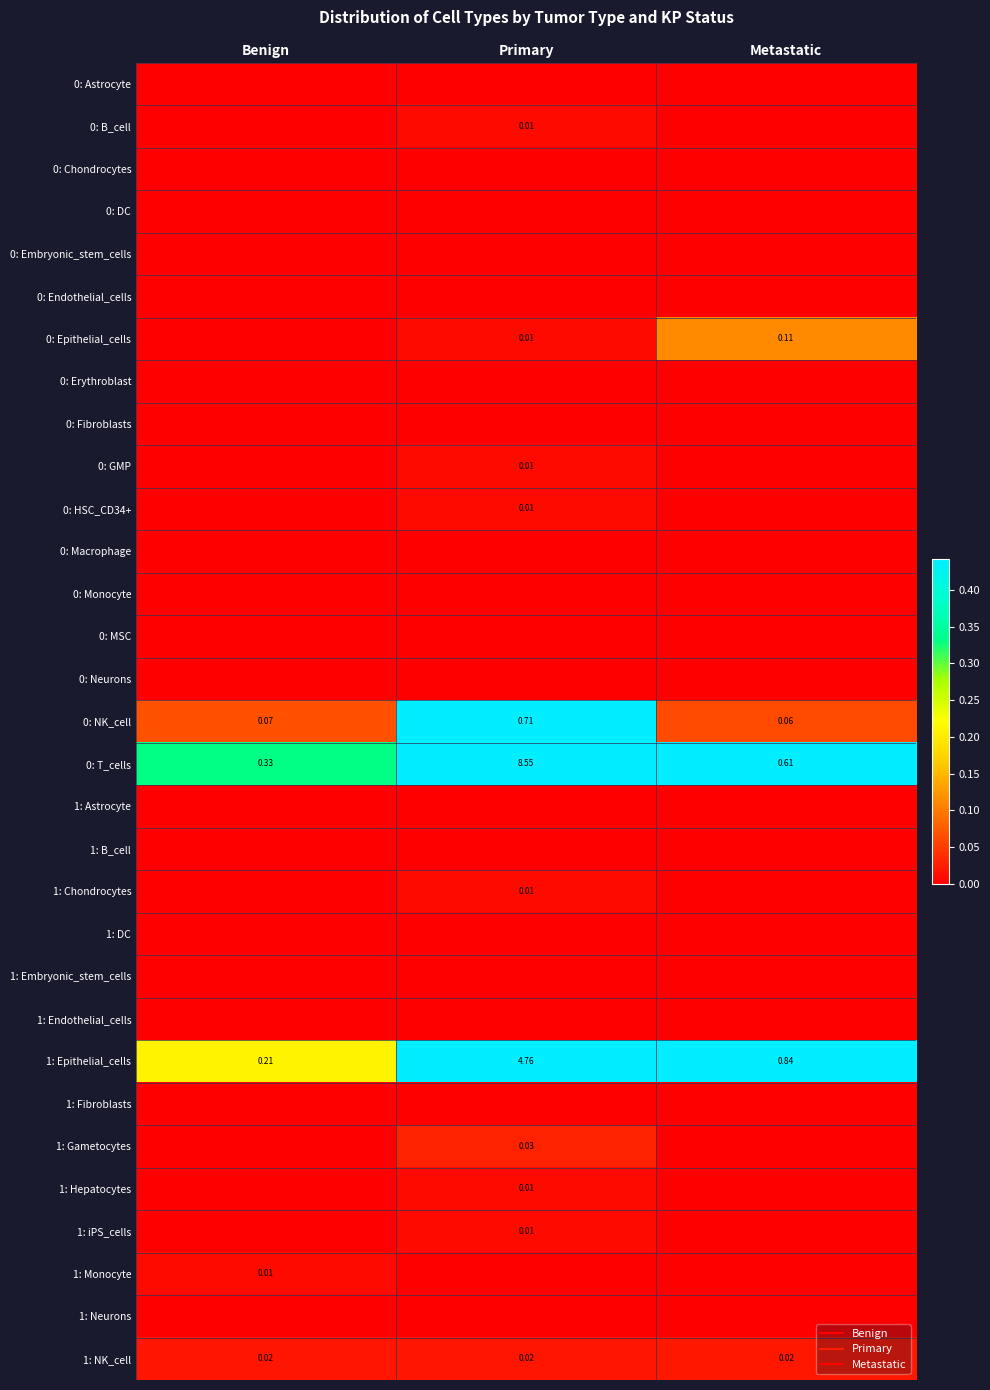

True or false: 0: Epithelial_cells has a value of 0.0 at Benign.

True